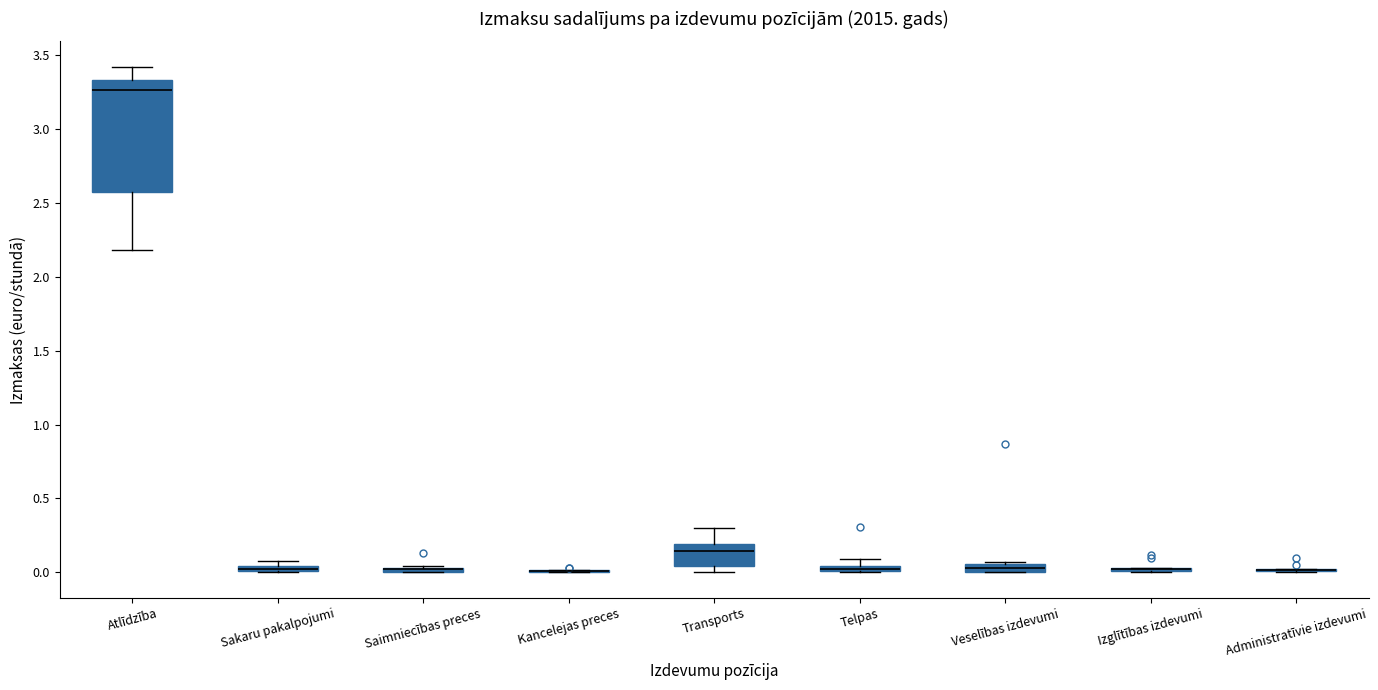

Comparing the boxes themselves (not the whiskers), which one is the tallest?

Atlīdzība